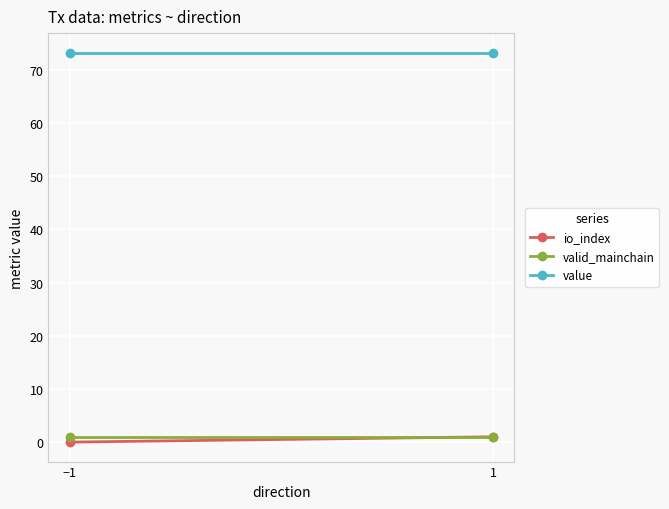

Count the io_index values in the range 0 to 1.

2